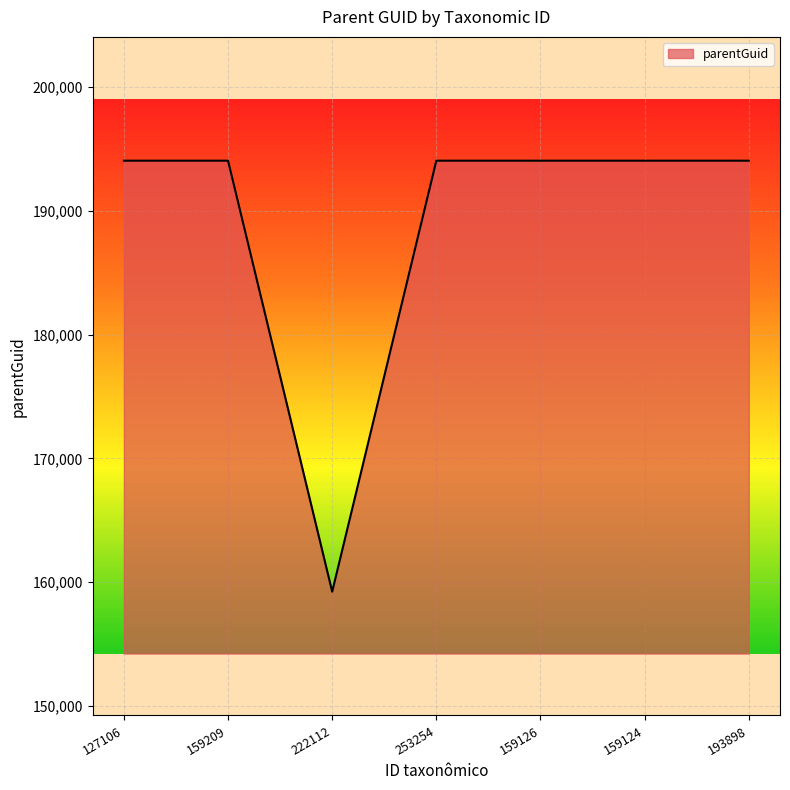

Where is the first local minimum?

222112